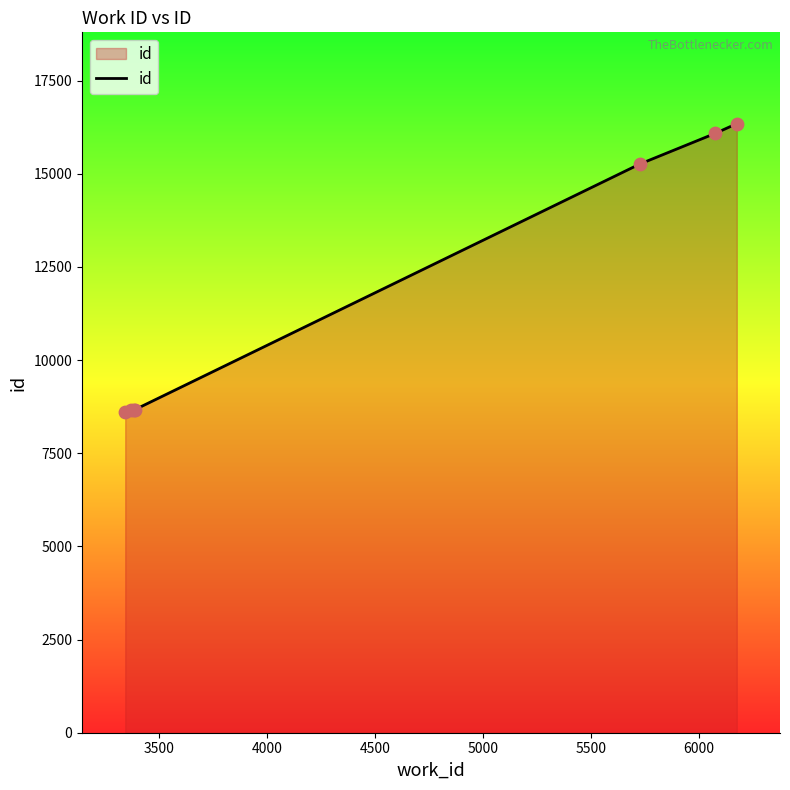

What is the average value?

11756